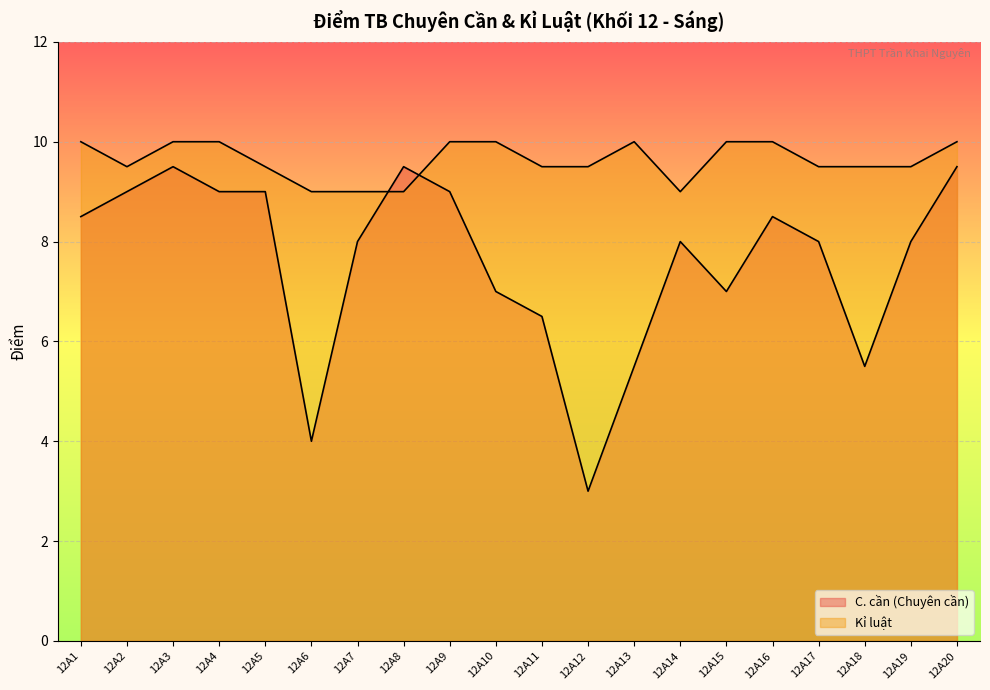

What is the sum of all Kỉ luật values?

192.5